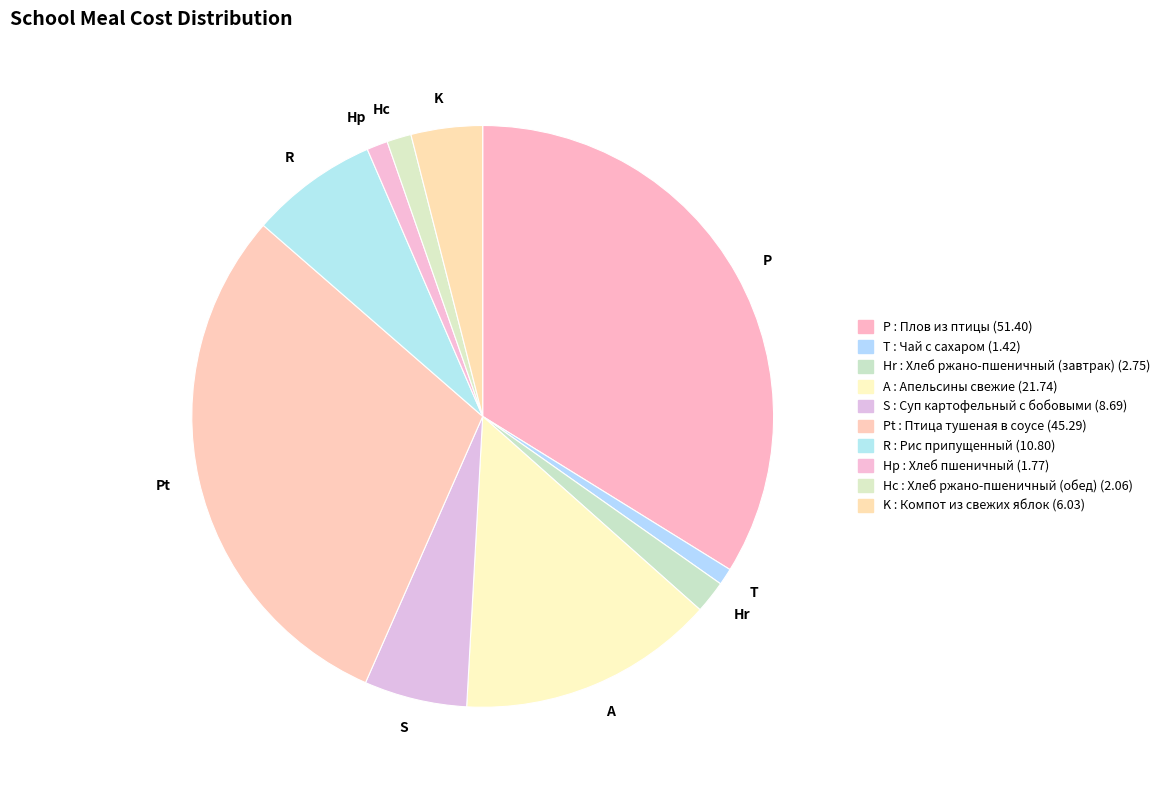

Count the number of slices in the pie.

10